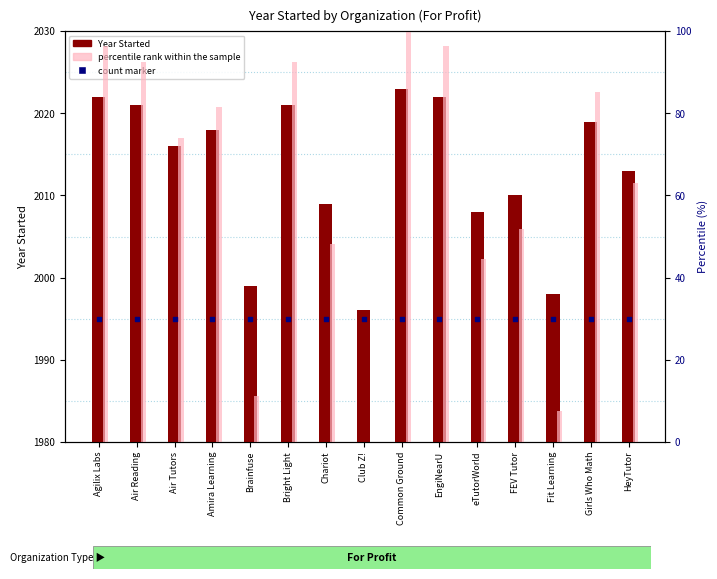

Which series contains the highest Y value?

Year Started